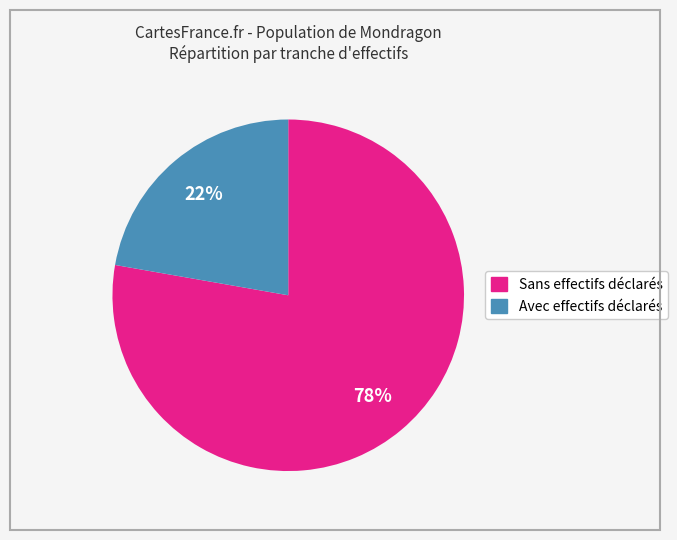

To the nearest percent, what is the difference between the largest and smallest slice percentages?

56%